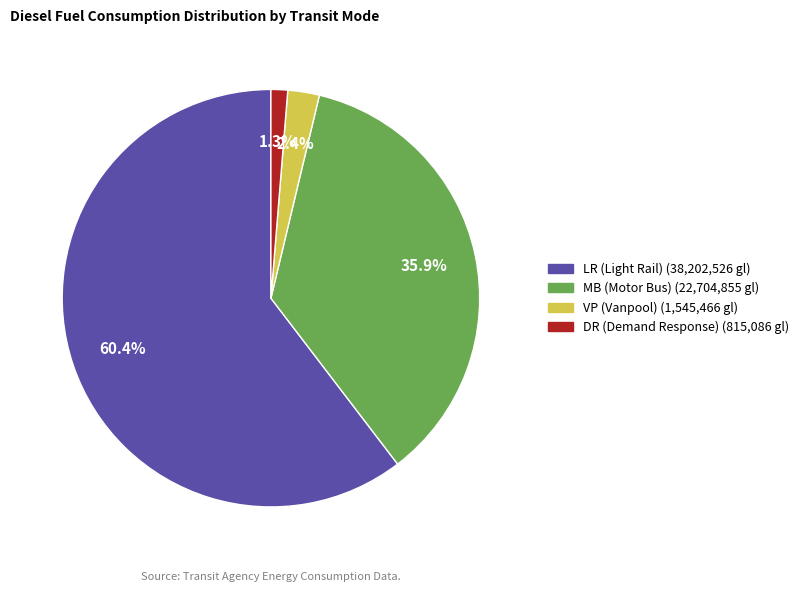

Is there any slice that represents more than half of the pie?

Yes